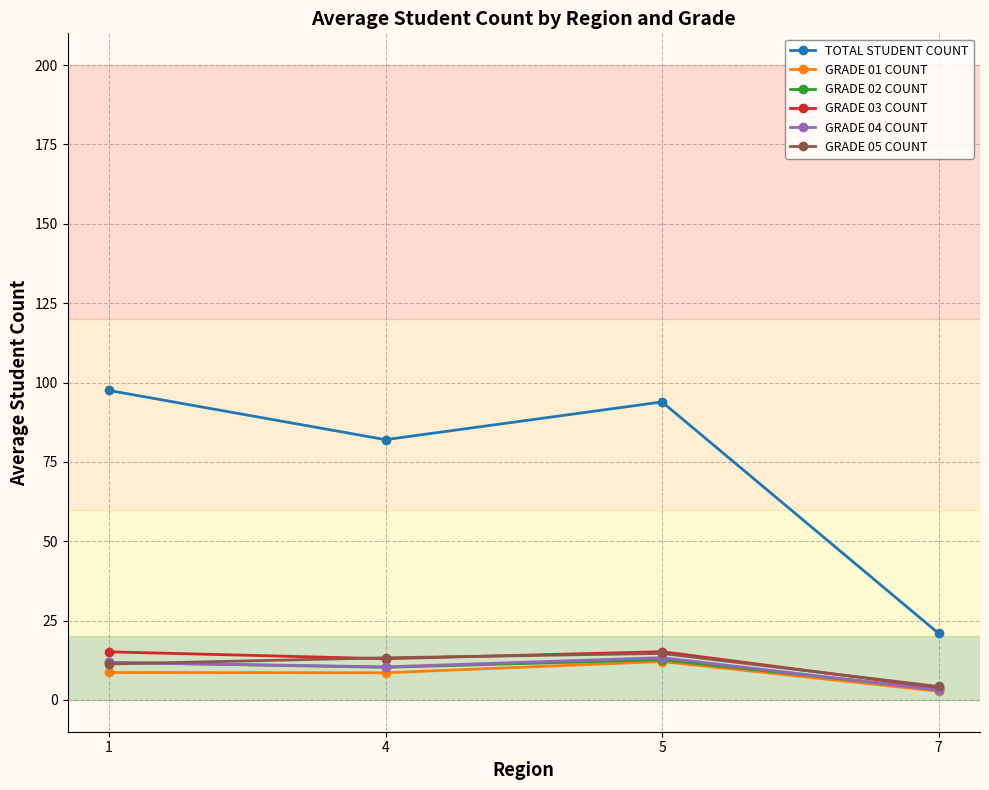

What is the minimum value for GRADE 01 COUNT?

2.8